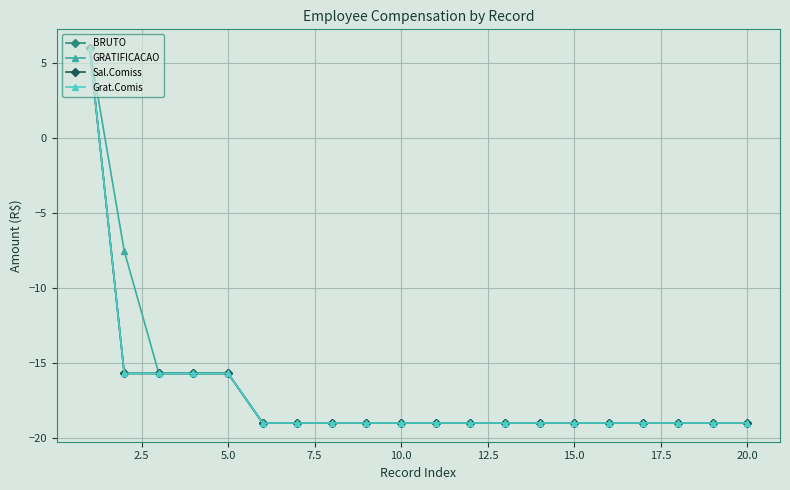

Does the chart have visible grid lines?

Yes